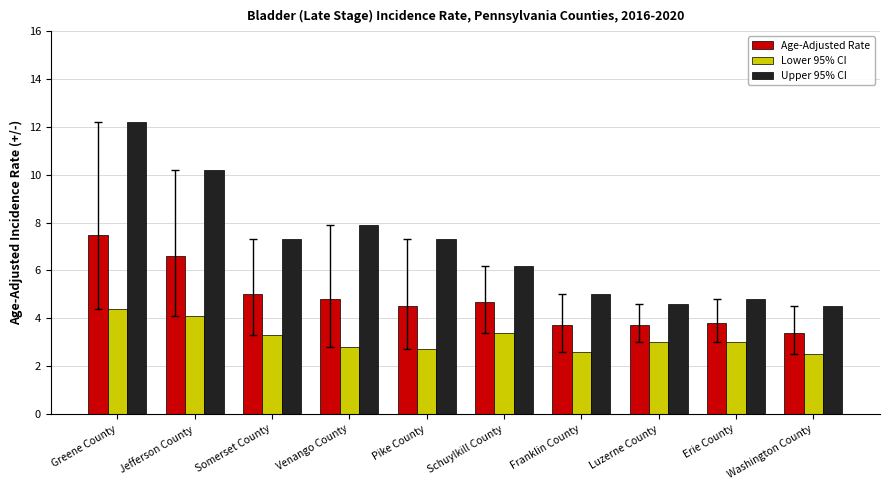

What is the sum of the Lower 95% CI values at Somerset County and Pike County?

6.0